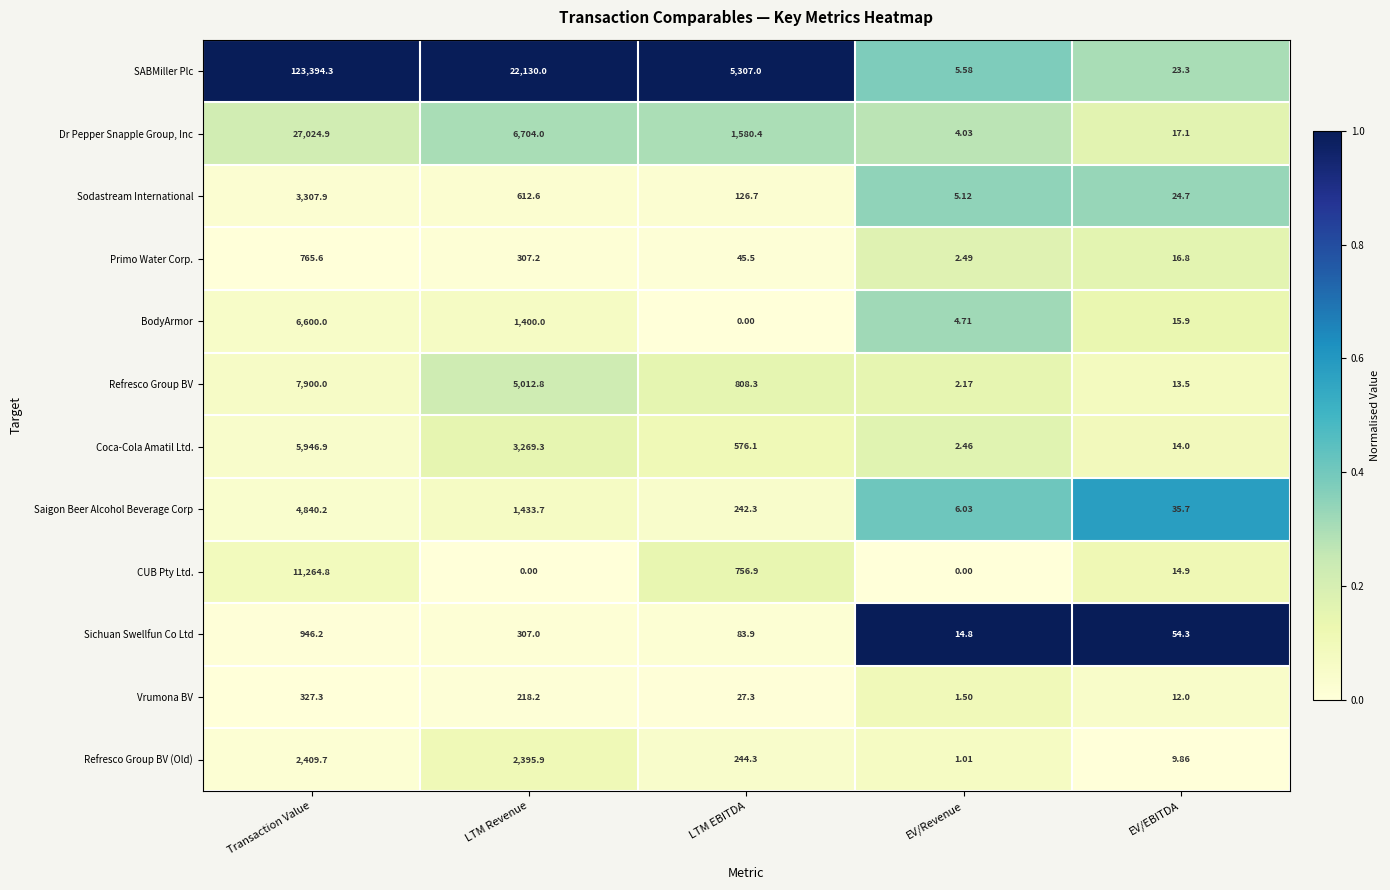

How many categories are shown in the chart?

5